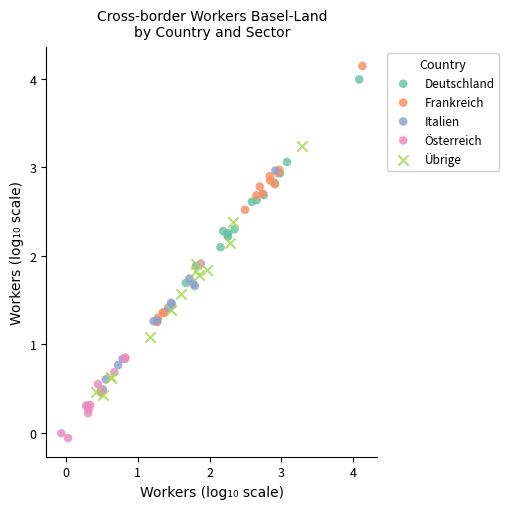

Which series reaches the minimum Y coordinate?

Österreich